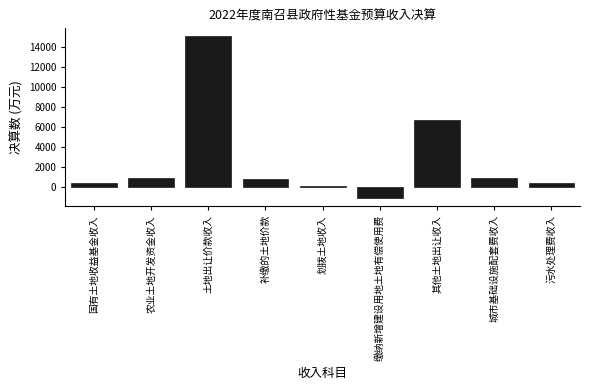

At which label is the value closest to 6942?

其他土地出让收入